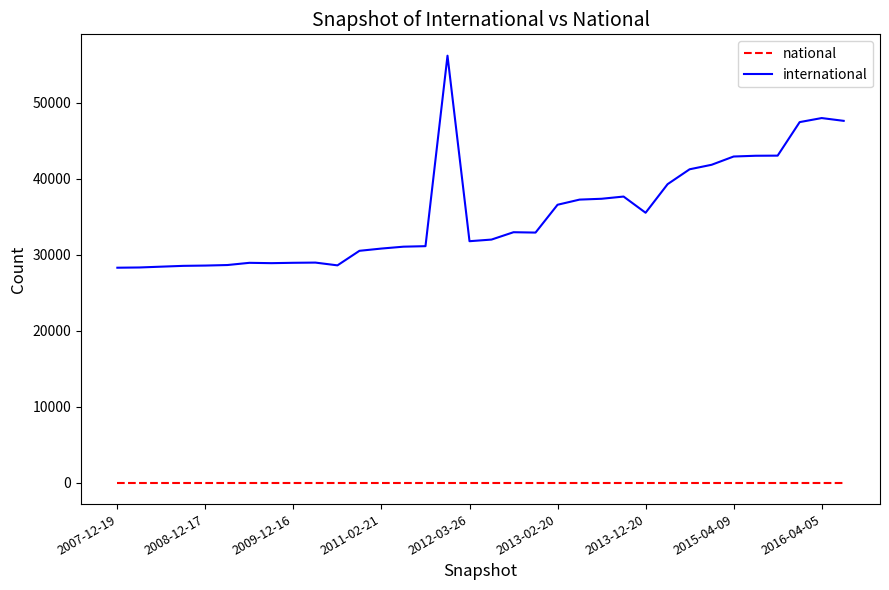

True or false: international and national intersect in this chart.

False